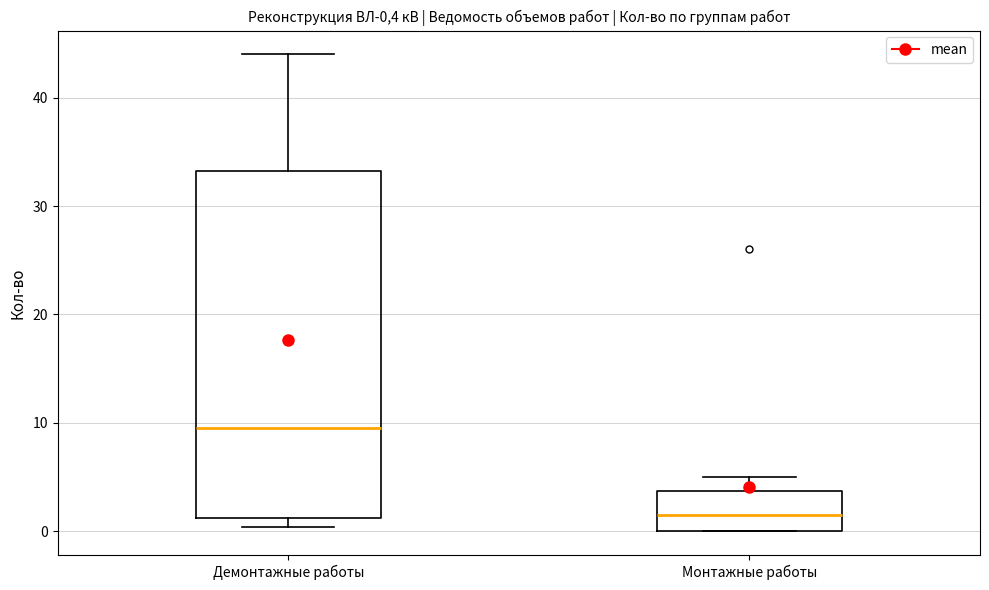

Reading left to right, transcribe this box plot: for each box, give where its median line is, the range the box spans, and where its two whiskers end, as read against the y-axis. The values are not printed on the chart, so give them approximately, as read against the axis.

Демонтажные работы: median 10, box 1 to 33, whiskers 0 to 44
Монтажные работы: median 2, box 0 to 4, whiskers 0 to 5